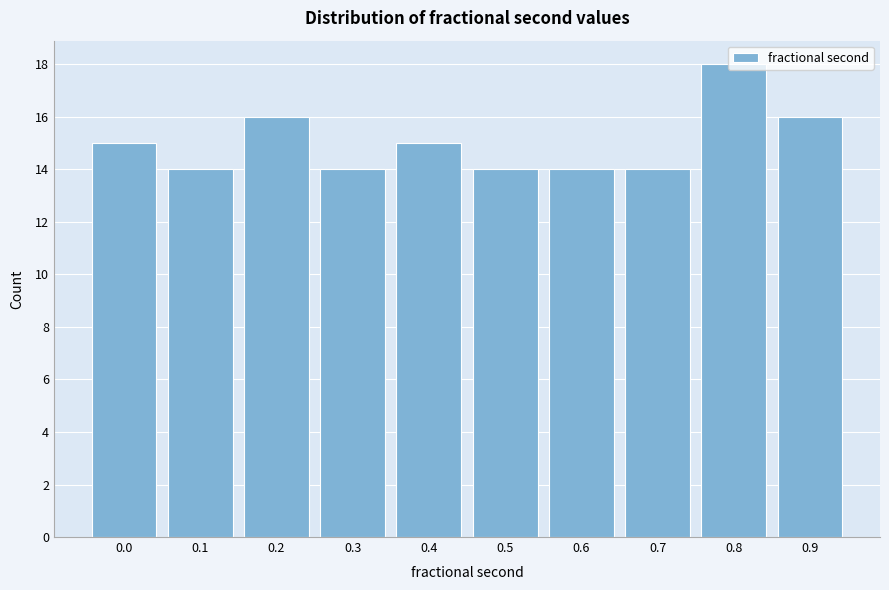

At which category does the chart reach its peak across all series?

0.8